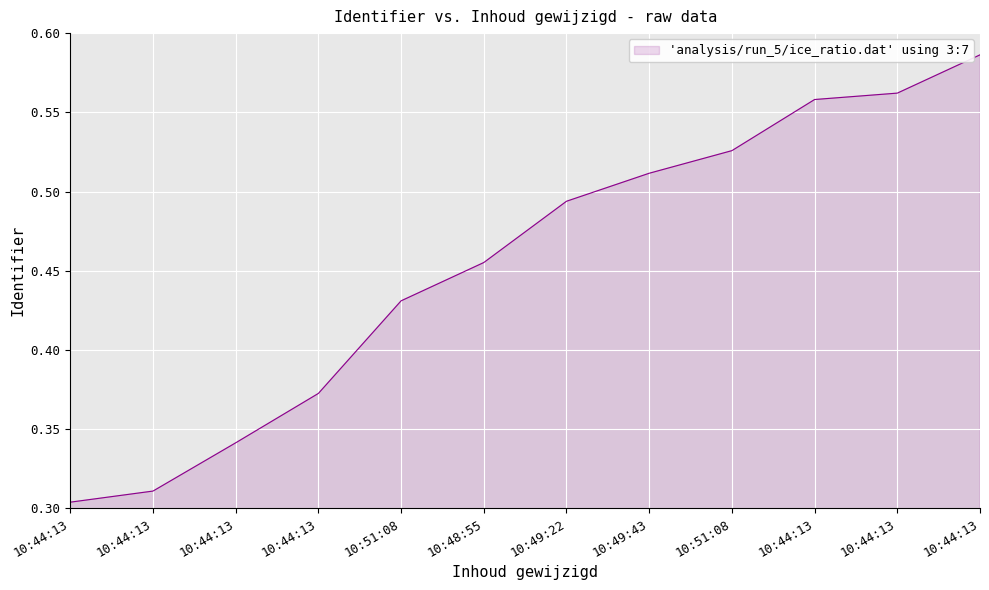

Does the chart display data point markers on the line(s)?

No